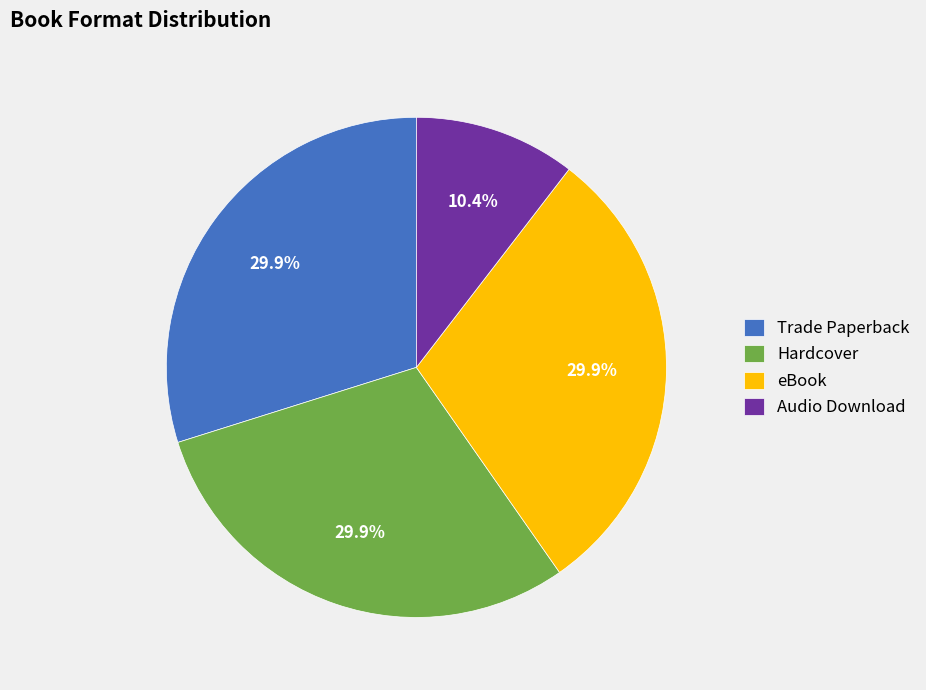

What percentage is NOT represented by Trade Paperback?

70.1%